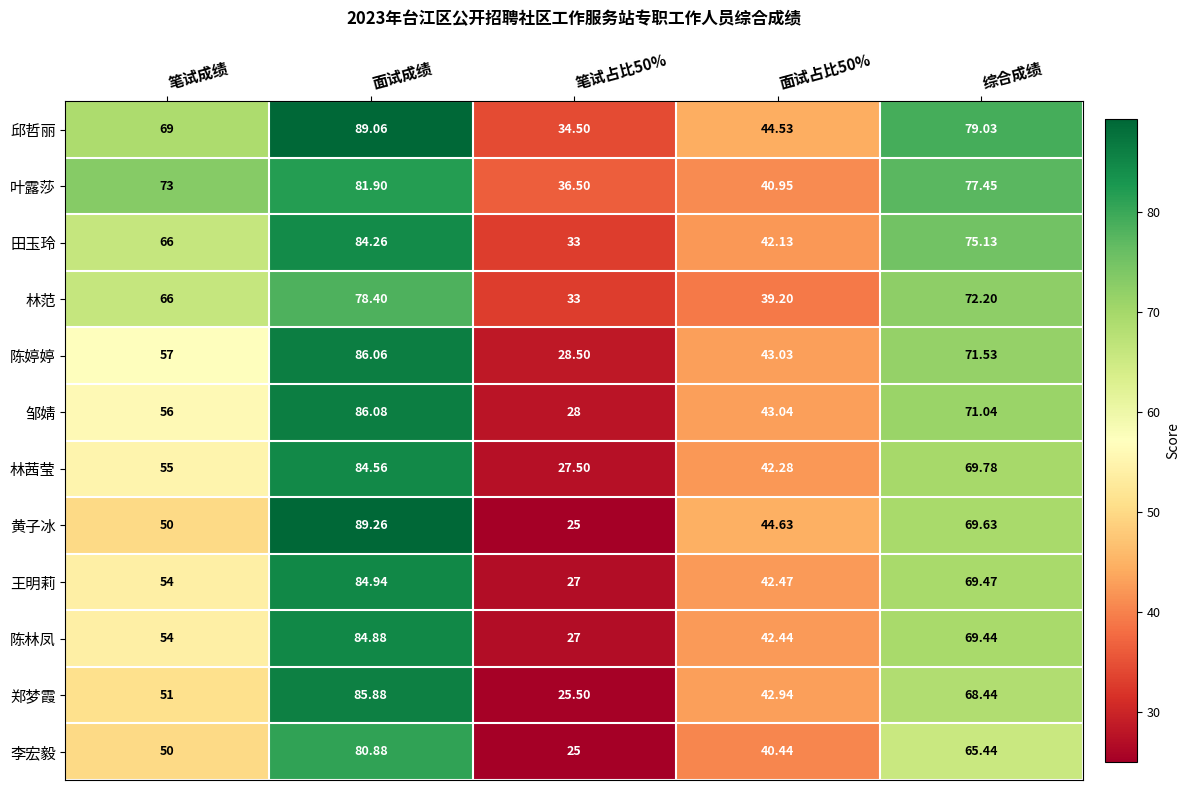

List the series in order of their peak value, highest first.

黄子冰, 邱哲丽, 邹婧, 陈婷婷, 郑梦霞, 王明莉, 陈林凤, 林茜莹, 田玉玲, 叶露莎, 李宏毅, 林范